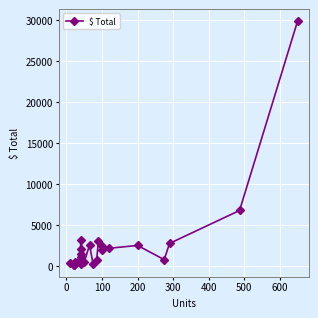

How many points are lower than both their immediate neighbors (excluding endpoints)?

7